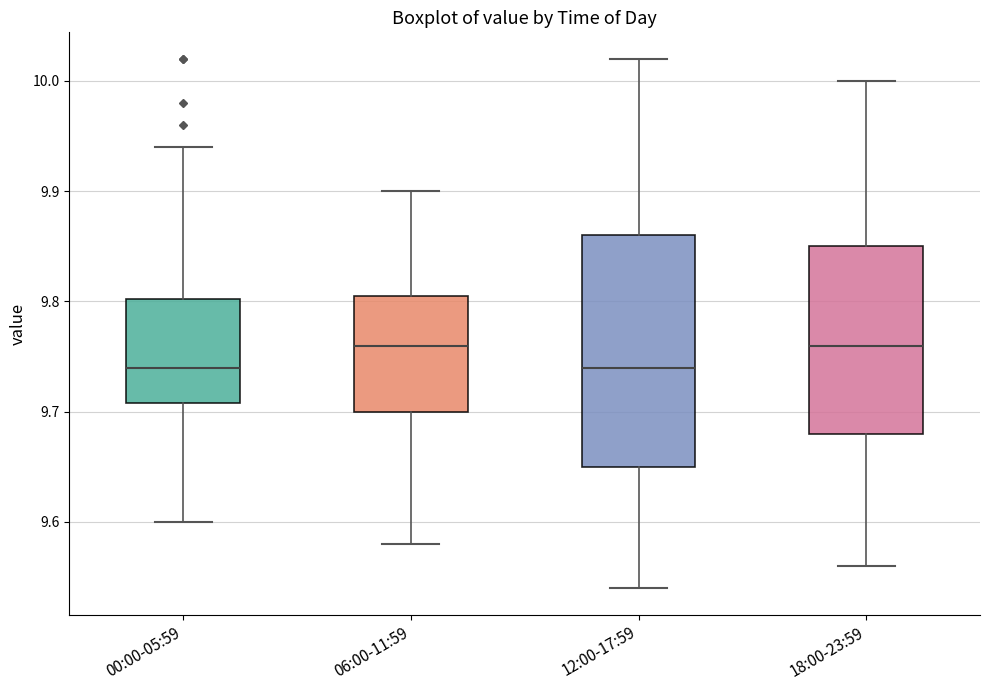

Reading left to right, transcribe this box plot: for each box, give where its median line is, the range the box spans, and where its two whiskers end, as read against the y-axis. The values are not printed on the chart, so give them approximately, as read against the axis.

00:00-05:59: median 9.74, box 9.71 to 9.80, whiskers 9.60 to 9.94
06:00-11:59: median 9.76, box 9.70 to 9.81, whiskers 9.58 to 9.90
12:00-17:59: median 9.74, box 9.65 to 9.86, whiskers 9.54 to 10.02
18:00-23:59: median 9.76, box 9.68 to 9.85, whiskers 9.56 to 10.00